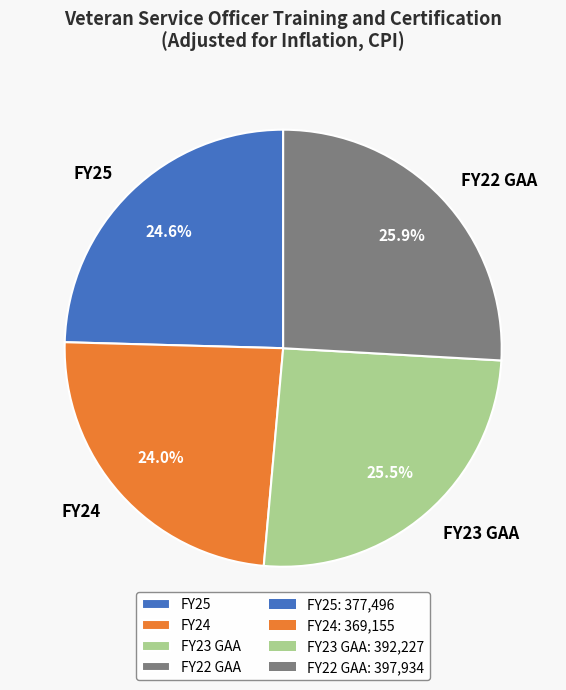

What is the smallest slice in the pie chart?

FY24